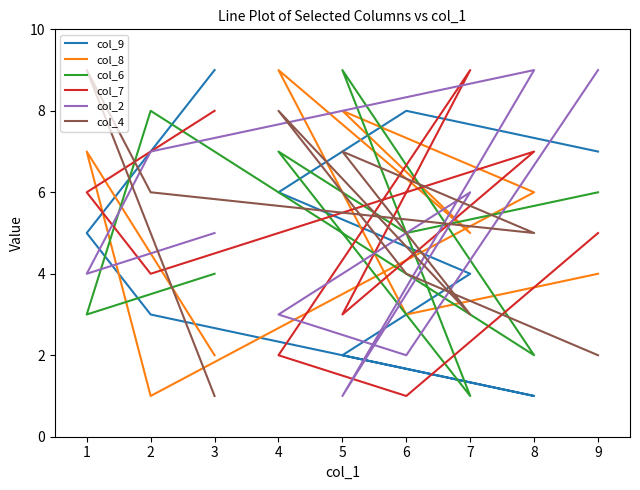

After their last crossing, which series has the higher values: col_4 or col_9?

col_9